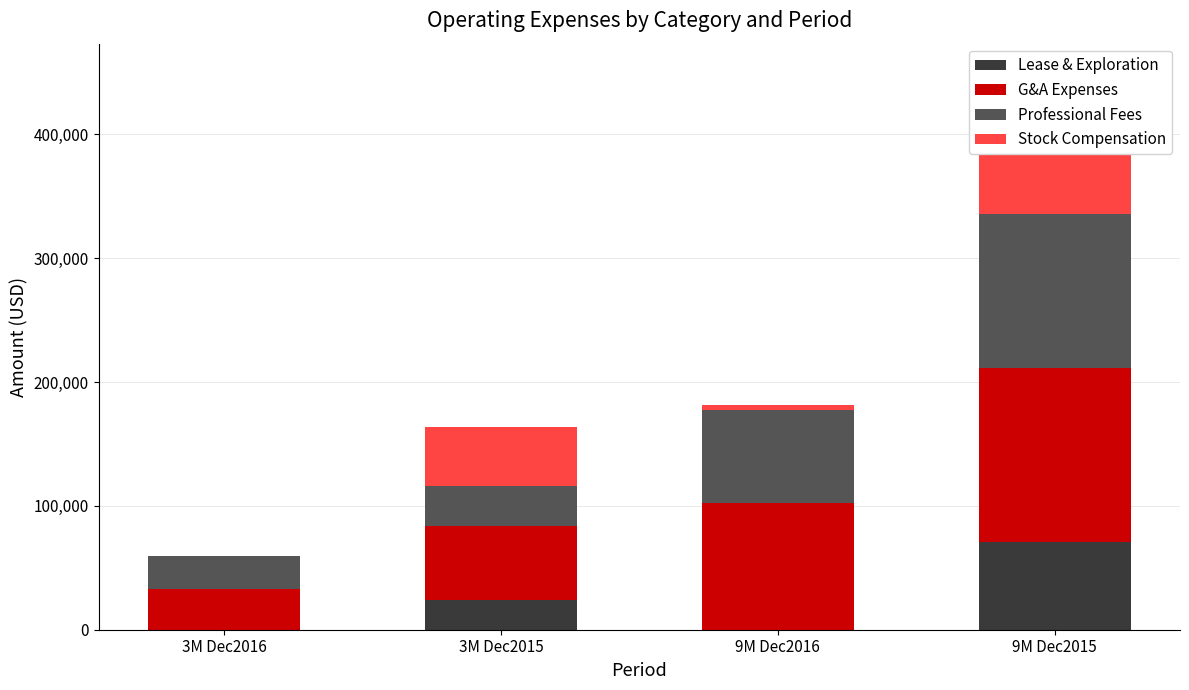

At 9M Dec2016, list the series in order from smallest to largest.

Lease & Exploration, Stock Compensation, Professional Fees, G&A Expenses